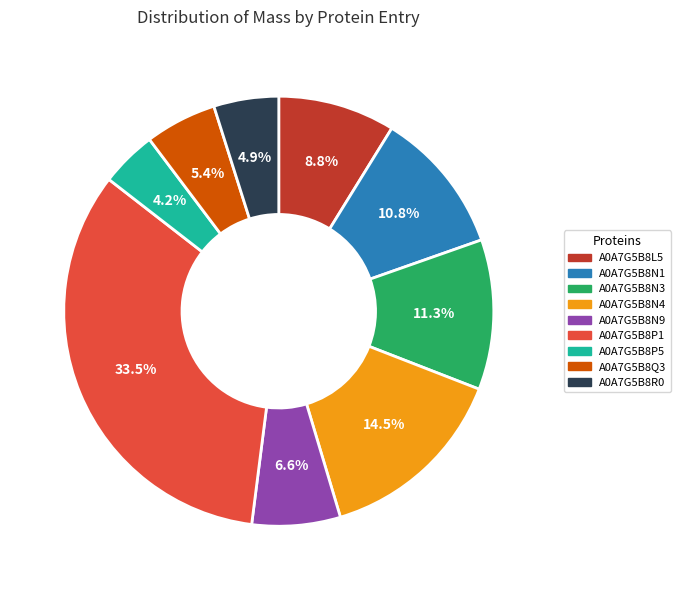

The A0A7G5B8Q3 slice represents 18% of the pie. True or false?

False